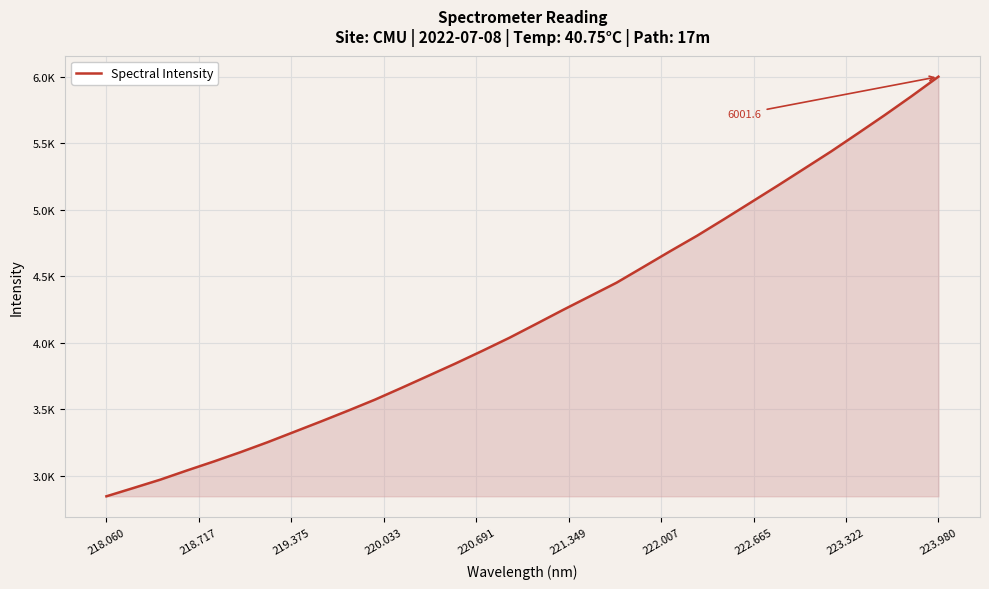

Is this an area chart (filled region under the line)?

Yes